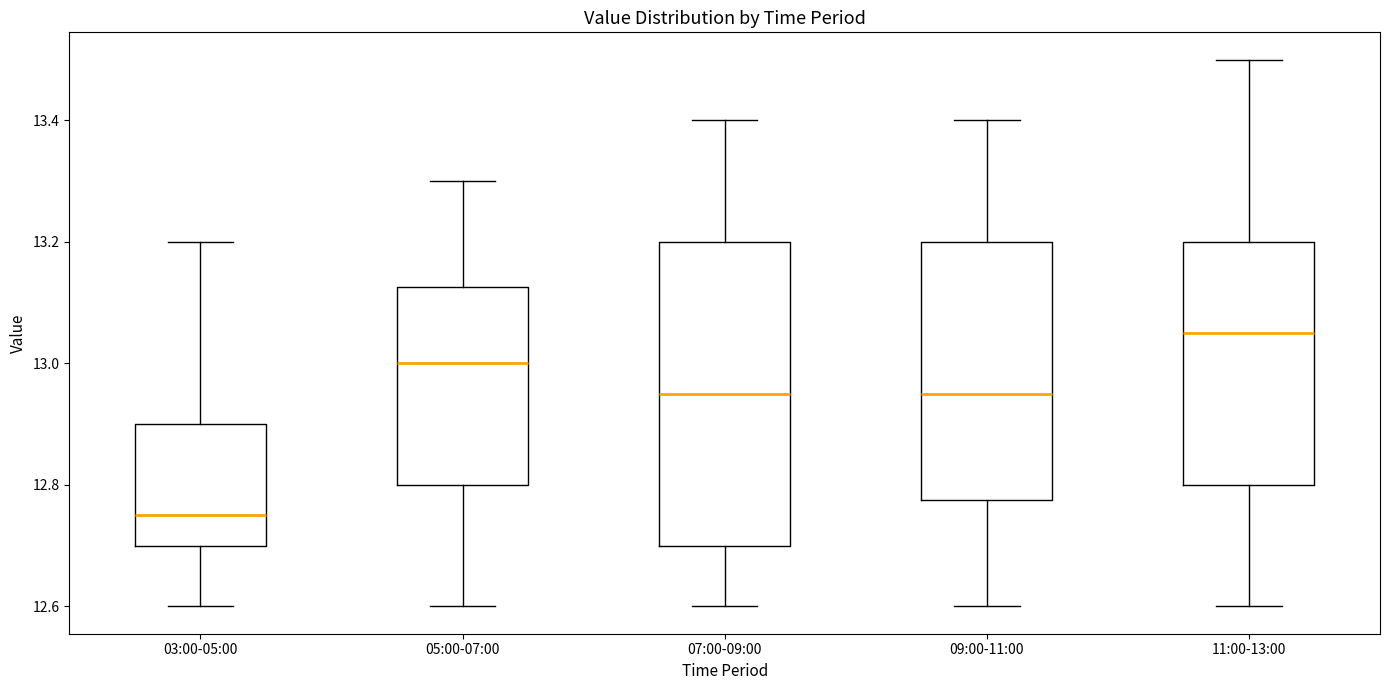

Which box is the tallest, from its lower edge to its upper edge?

07:00-09:00